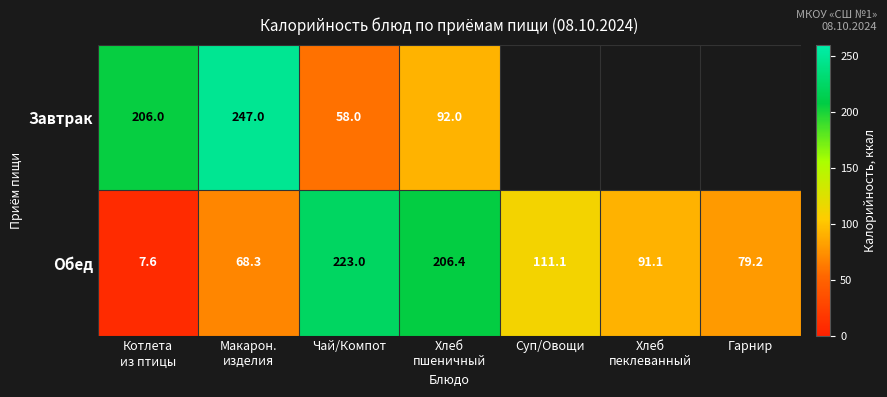

What is the highest value of the Обед series?

223.0